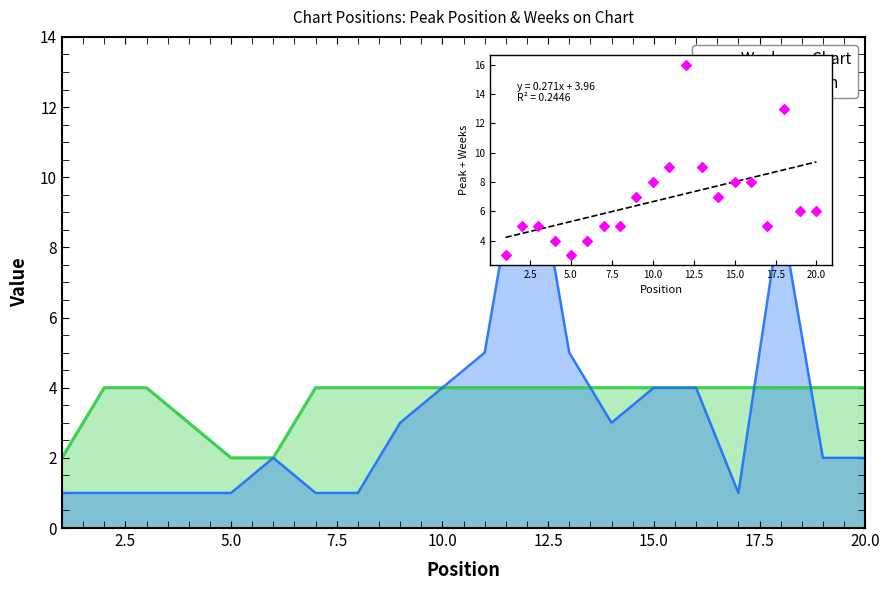

Which series contains the lowest Y value?

Peak Position